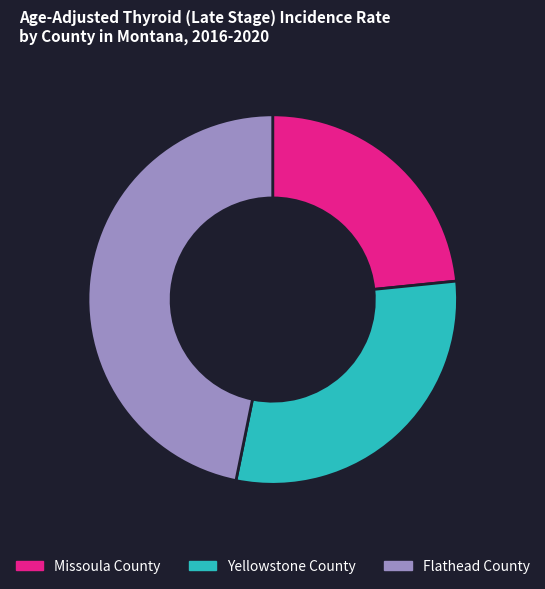

True or false: Yellowstone County accounts for 37% of the total.

False